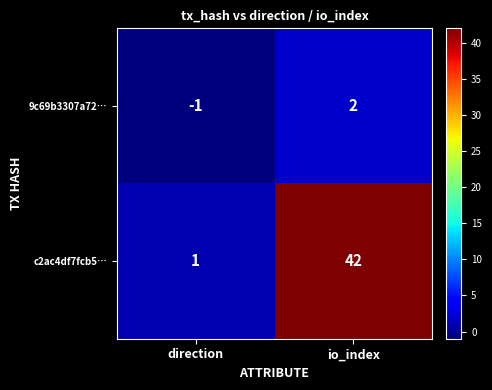

Rank the series at direction from highest to lowest value.

c2ac4df7fcb5…, 9c69b3307a72…